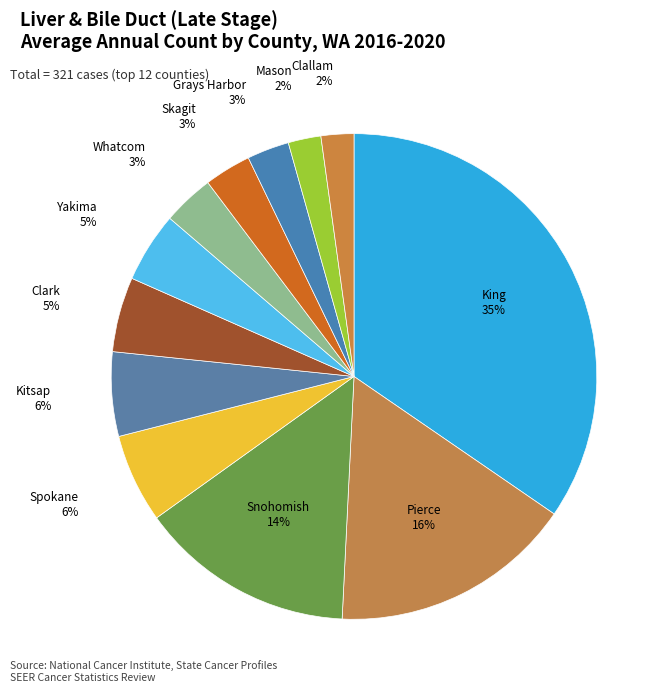

Rank the categories by value from highest to lowest.

King County, Pierce County, Snohomish County, Spokane County, Kitsap County, Clark County, Yakima County, Whatcom County, Skagit County, Grays Harbor County, Mason County, Clallam County